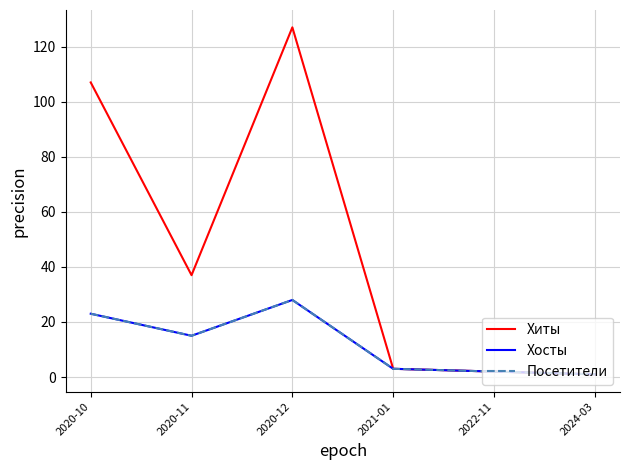

Rank the categories by Хосты value from lowest to highest.

2024-03, 2022-11, 2021-01, 2020-11, 2020-10, 2020-12